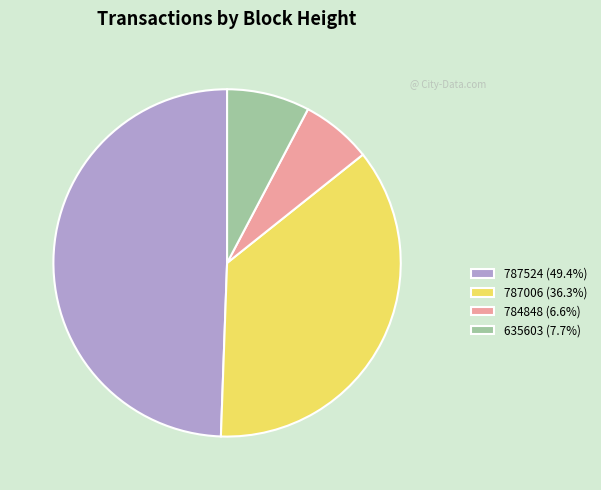

Is the sum of 784848 and 635603 greater than half?

No